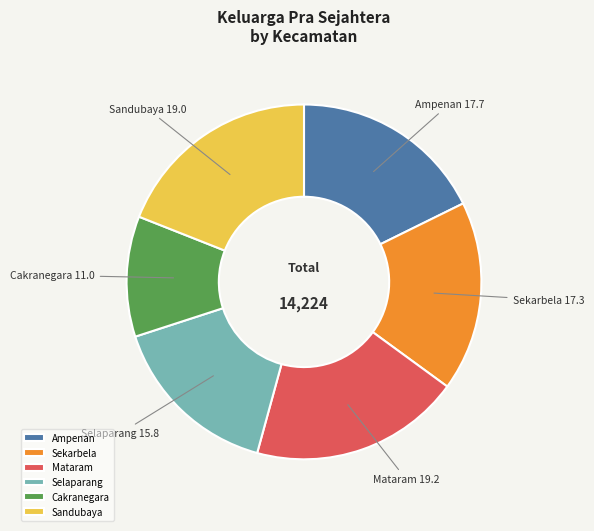

Which slice is the smallest?

Cakranegara